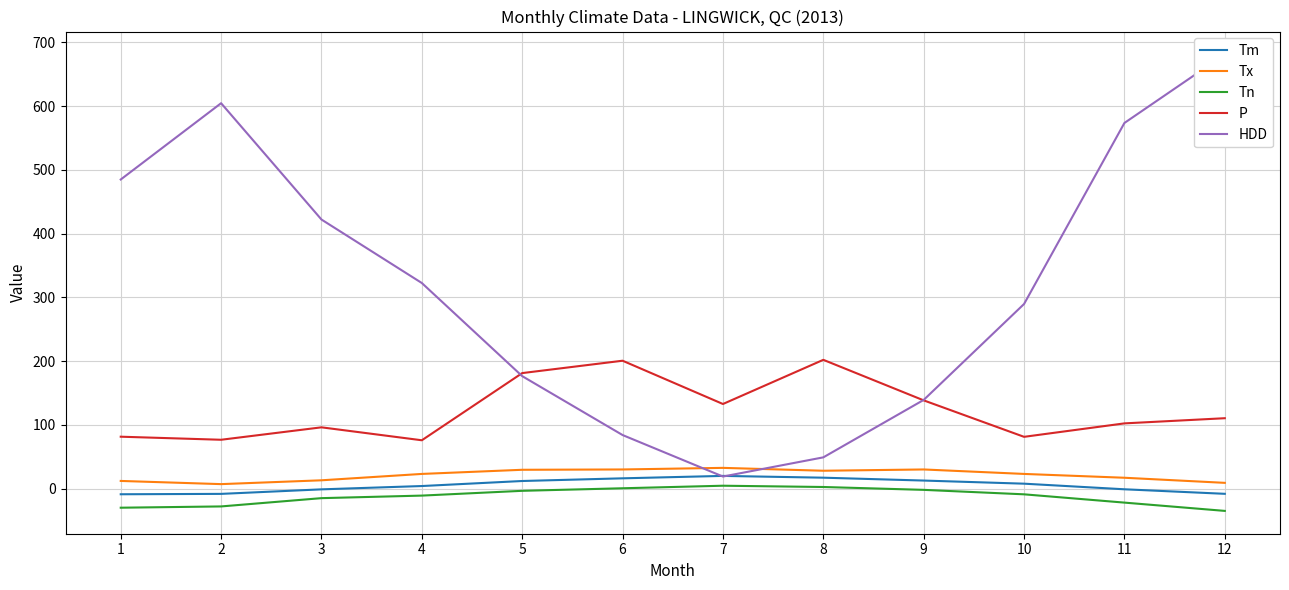

What is the maximum value for Tx?

32.5